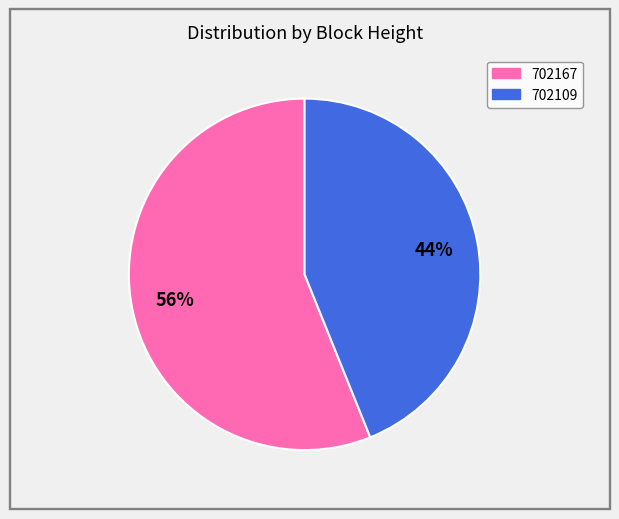

Rank the categories by value from lowest to highest.

702109, 702167